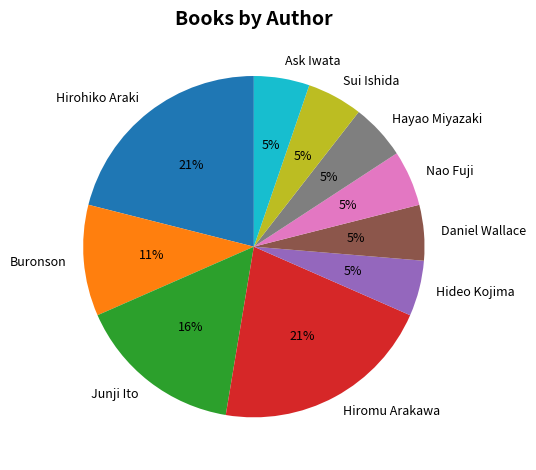

To the nearest percent, what percentage of the pie is Junji Ito?

16%